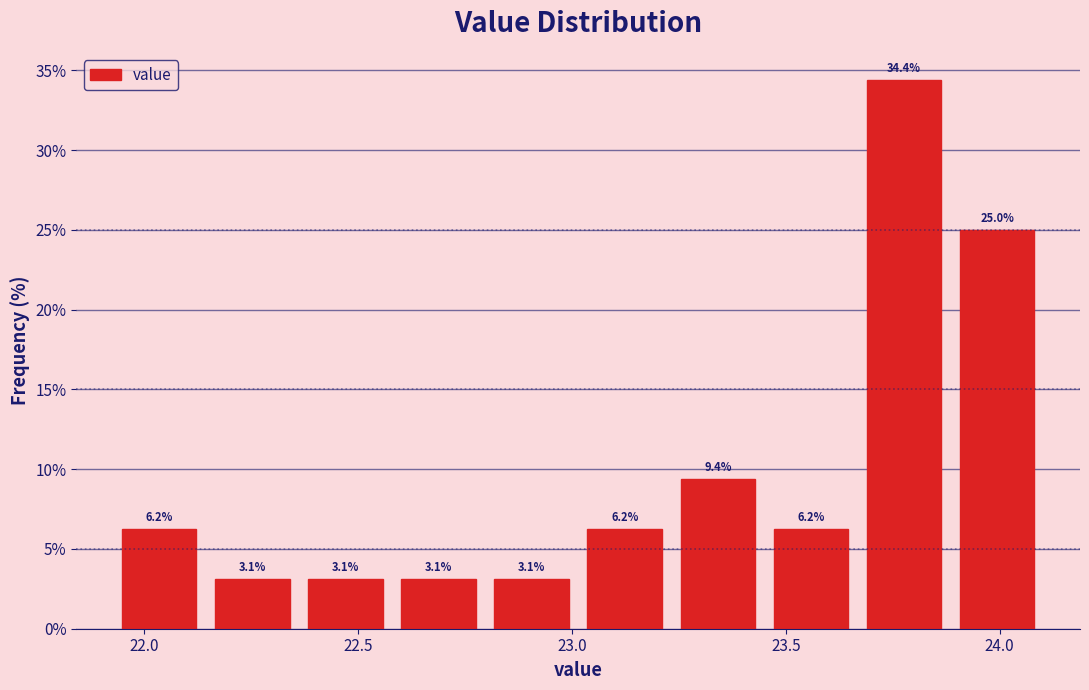

Over which range of the x-axis is the bar tallest?

23.65 to 23.90